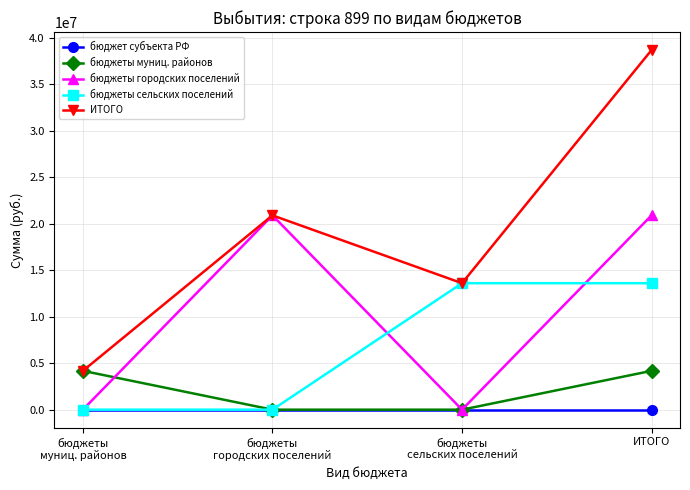

Rank the categories by ИТОГО value from lowest to highest.

бюджеты
муниц. районов, бюджеты
сельских поселений, бюджеты
городских поселений, ИТОГО